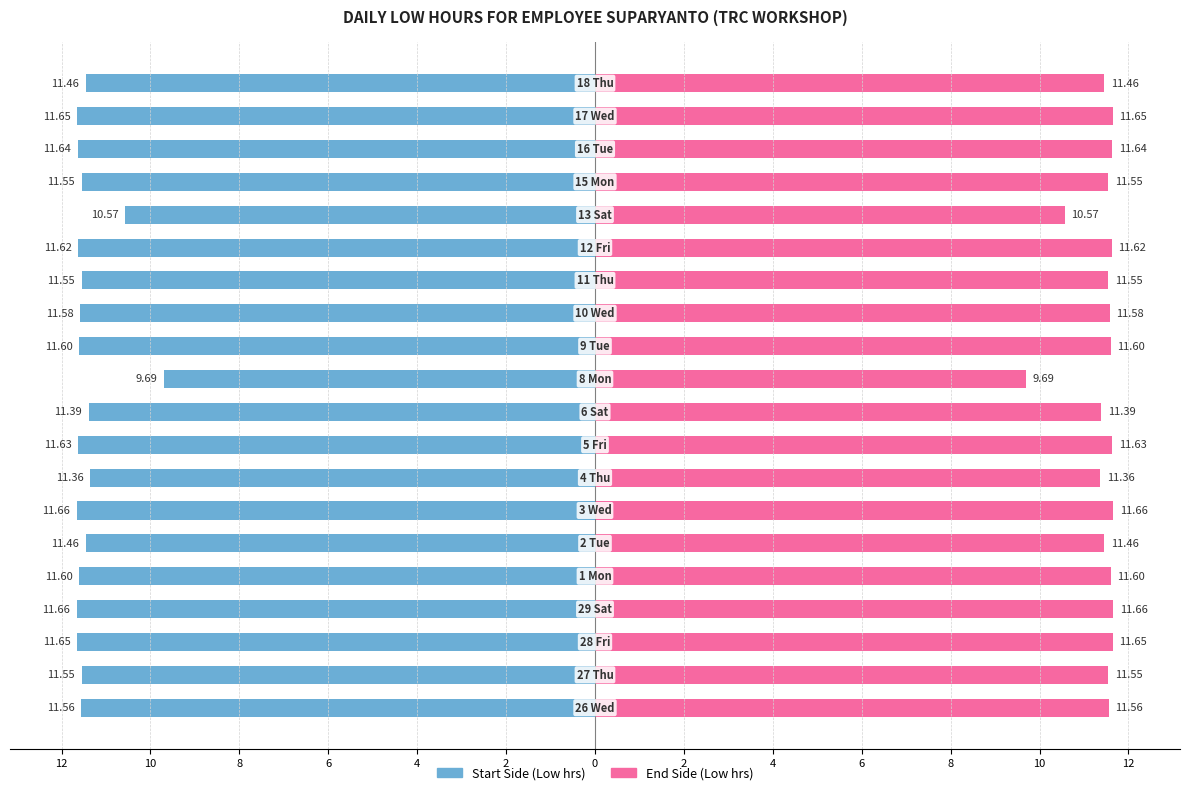

The Low Hrs (Start Side) series shows -4.3 at 6. True or false?

False